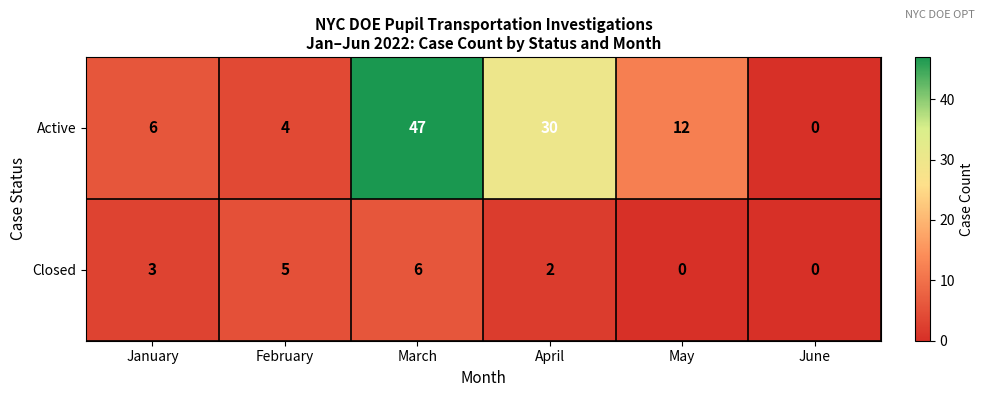

Which series has the largest total across all categories?

Active